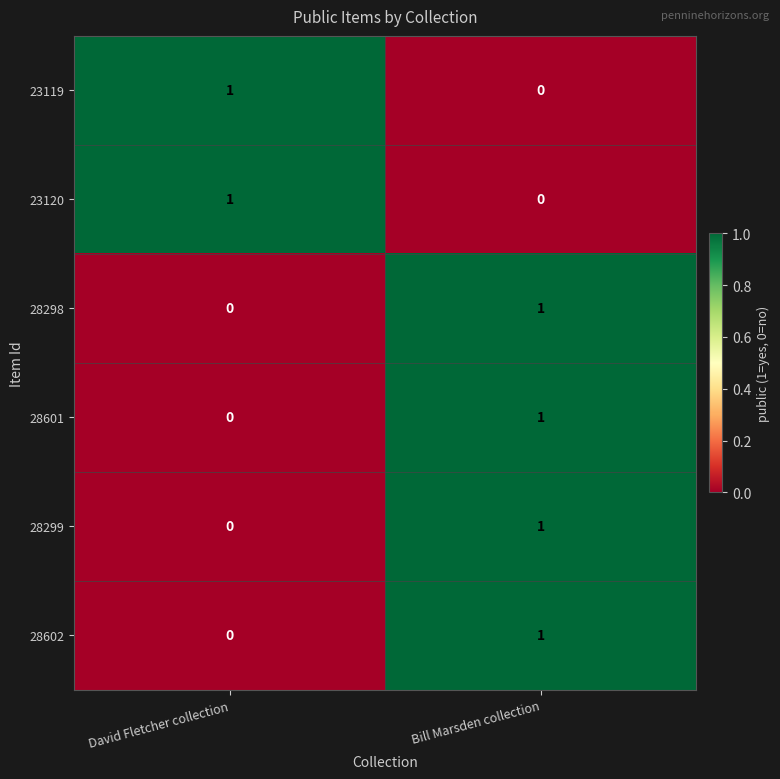

Reading right to left, list all the values displayed in this chart.

23119: 0	1
23120: 0	1
28298: 1	0
28601: 1	0
28299: 1	0
28602: 1	0